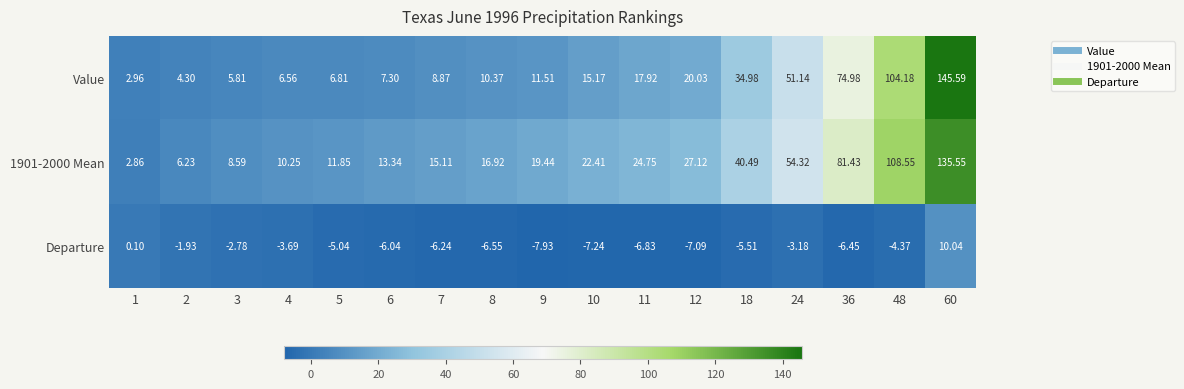

Which series changed the most between 8 and 18?

Value